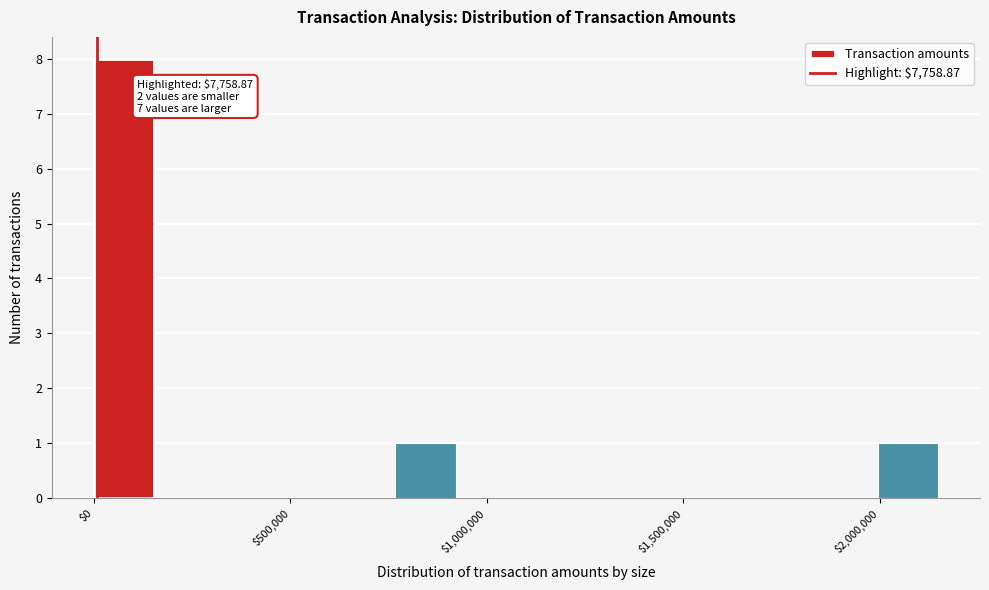

Around what value on the x-axis is the tallest bar? Give the approximate position of its centre, as read against the axis.

100000